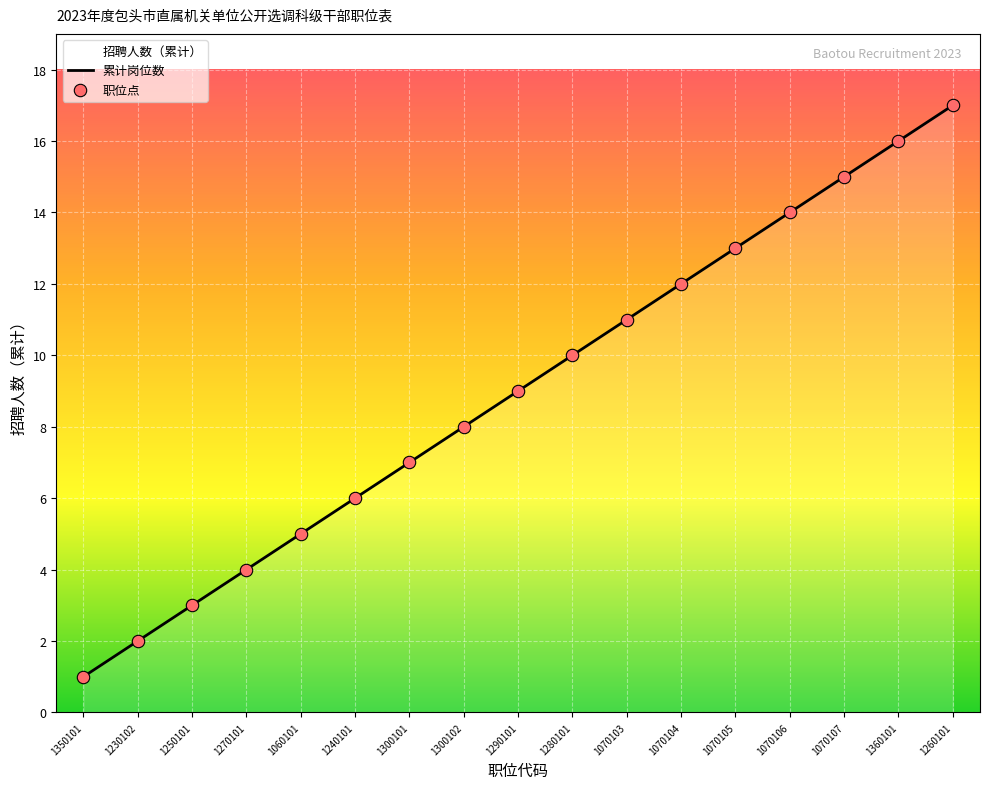

Is the value of 累计岗位数 at 1260101 greater than the value of 职位点 at 1060101?

Yes